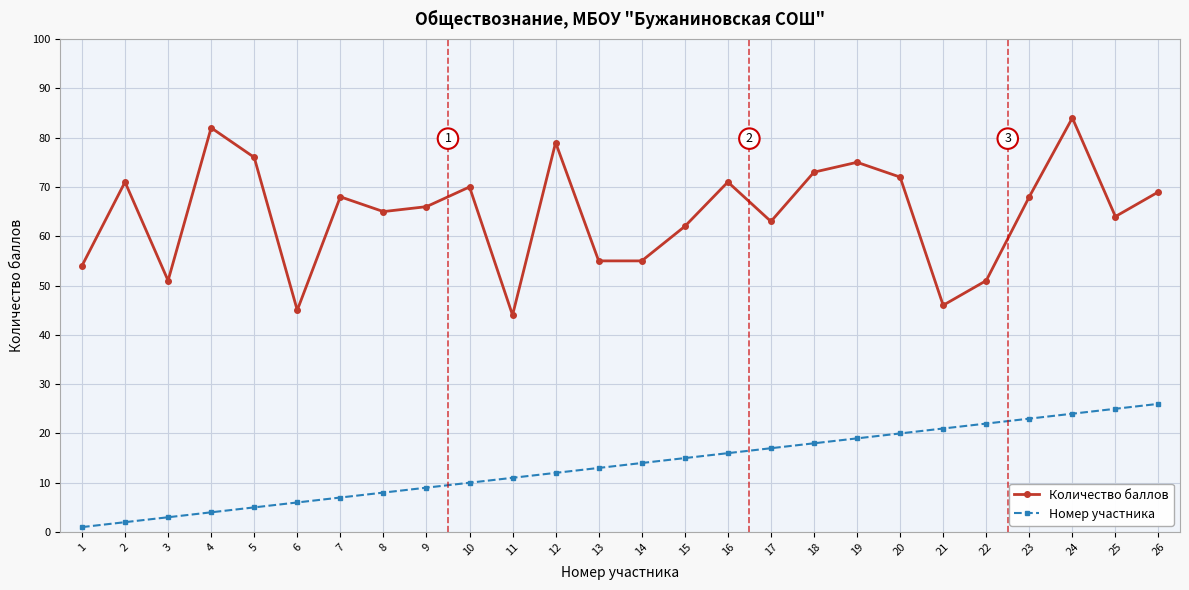

What is the value of the Номер участника point at the 1st from the left?

1